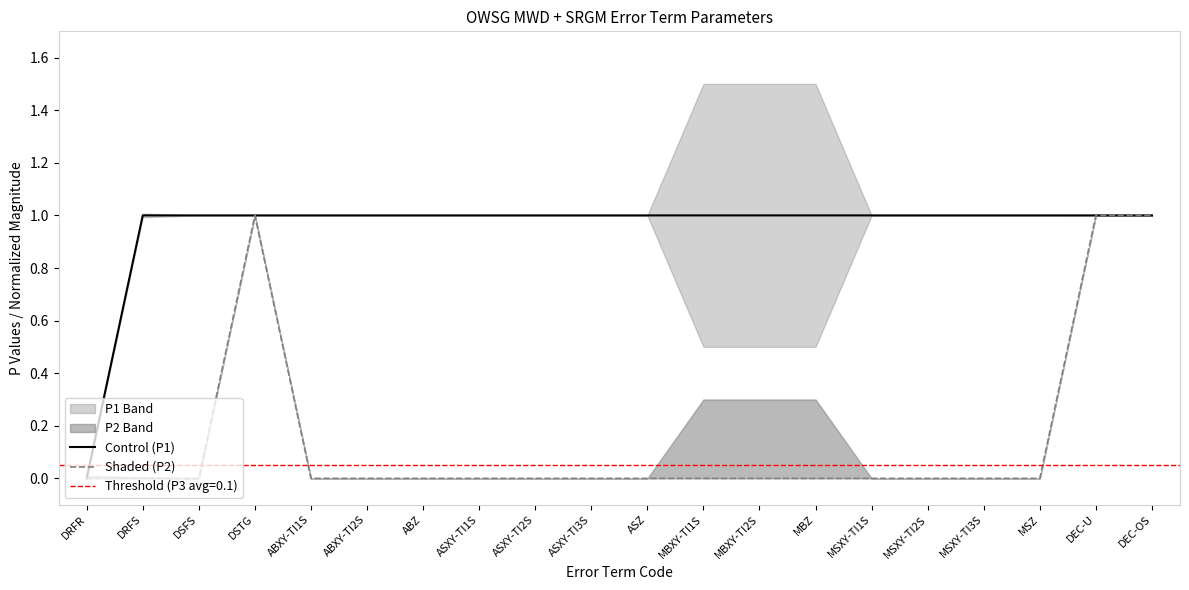

What is the difference between the maximum and minimum values in the Shaded (P2) series?

1